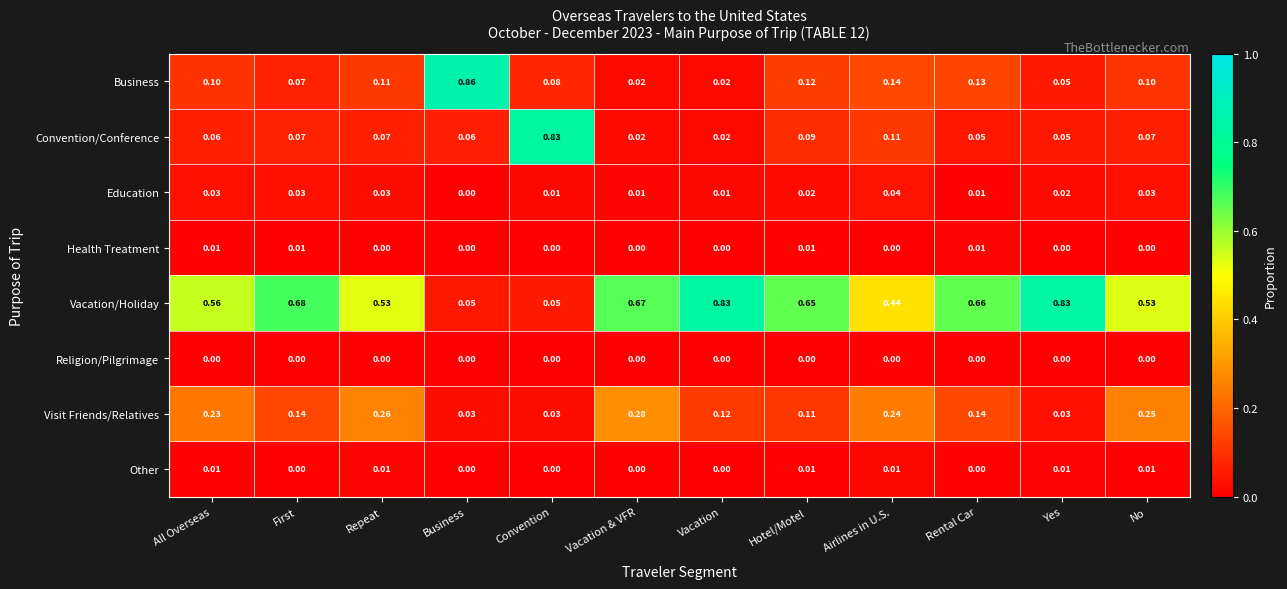

Which series has the largest range (max minus min)?

Business